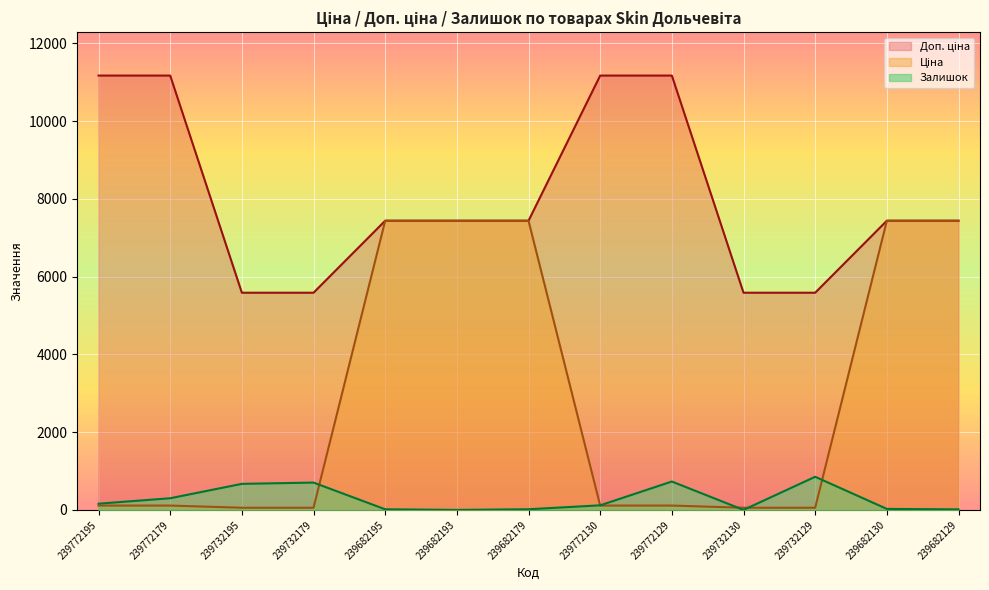

The value of Залишок at 239732195 is 670.0. True or false?

True